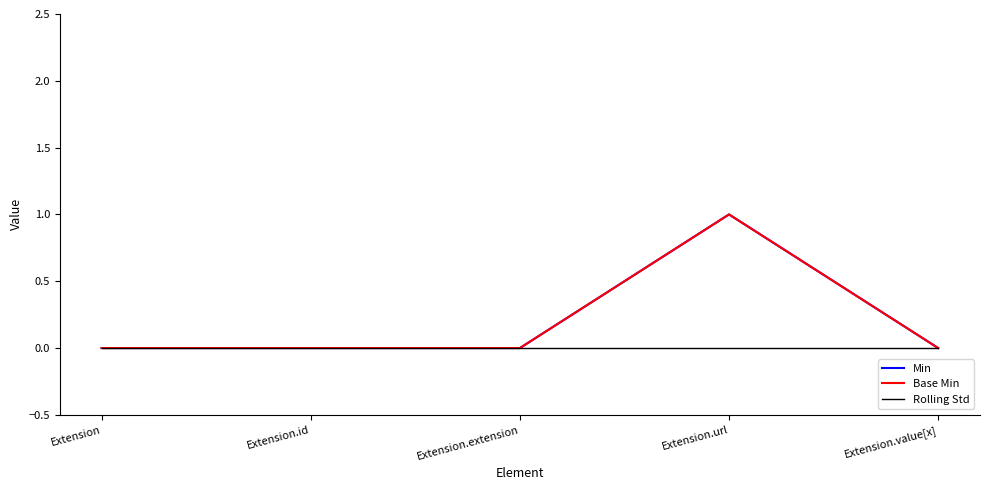

Is this an area chart (filled region under the line)?

No